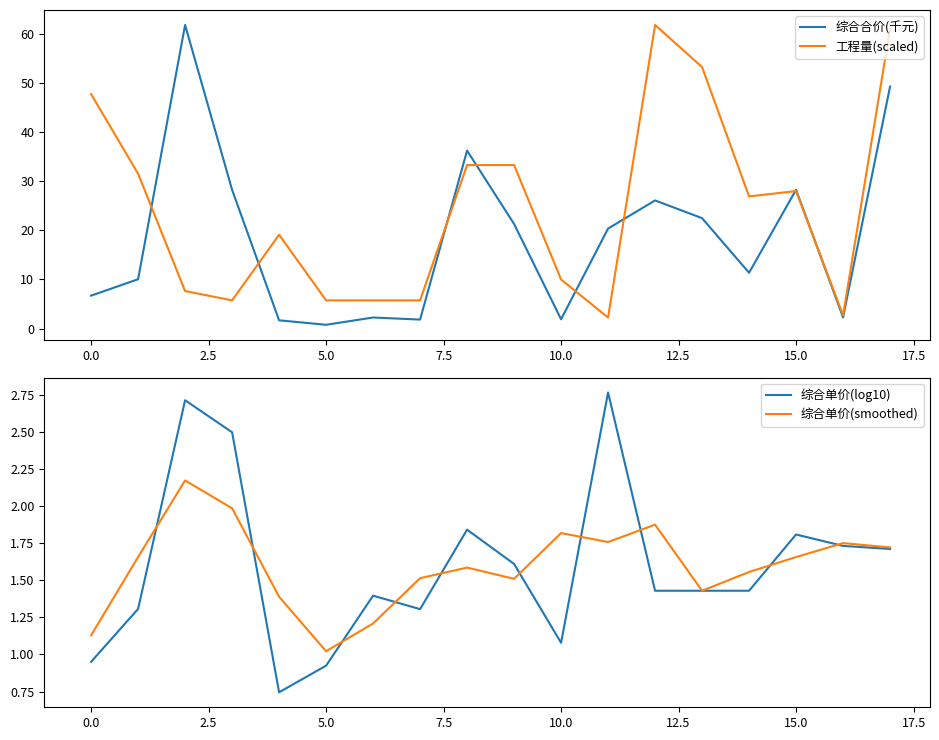

How many times do 综合单价(log10) and 综合合价(千元) cross each other?

2